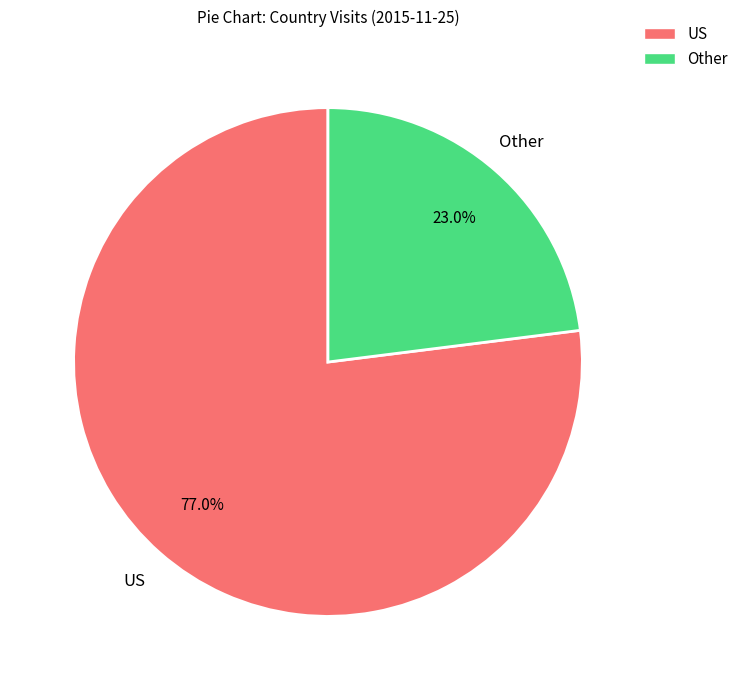

Is there a majority slice in this chart?

Yes